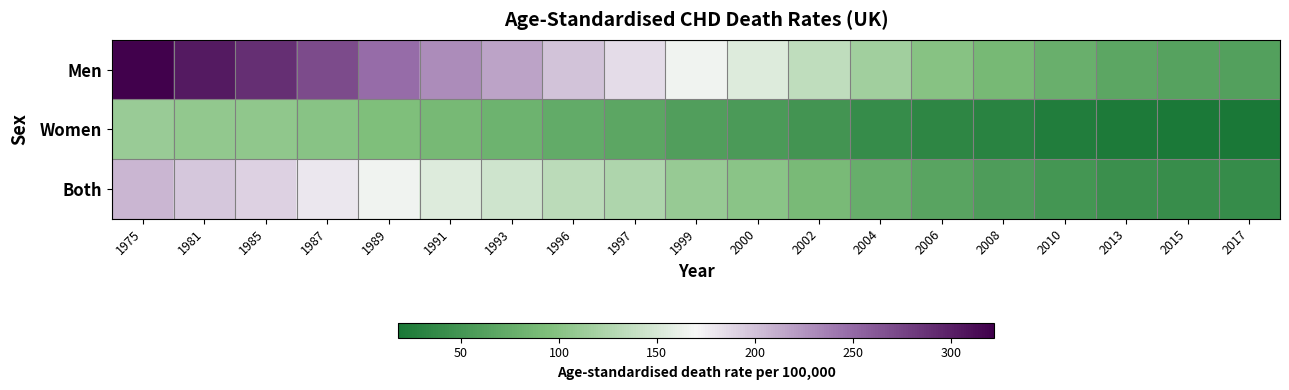

What is the total value across all series at 2015?

125.8